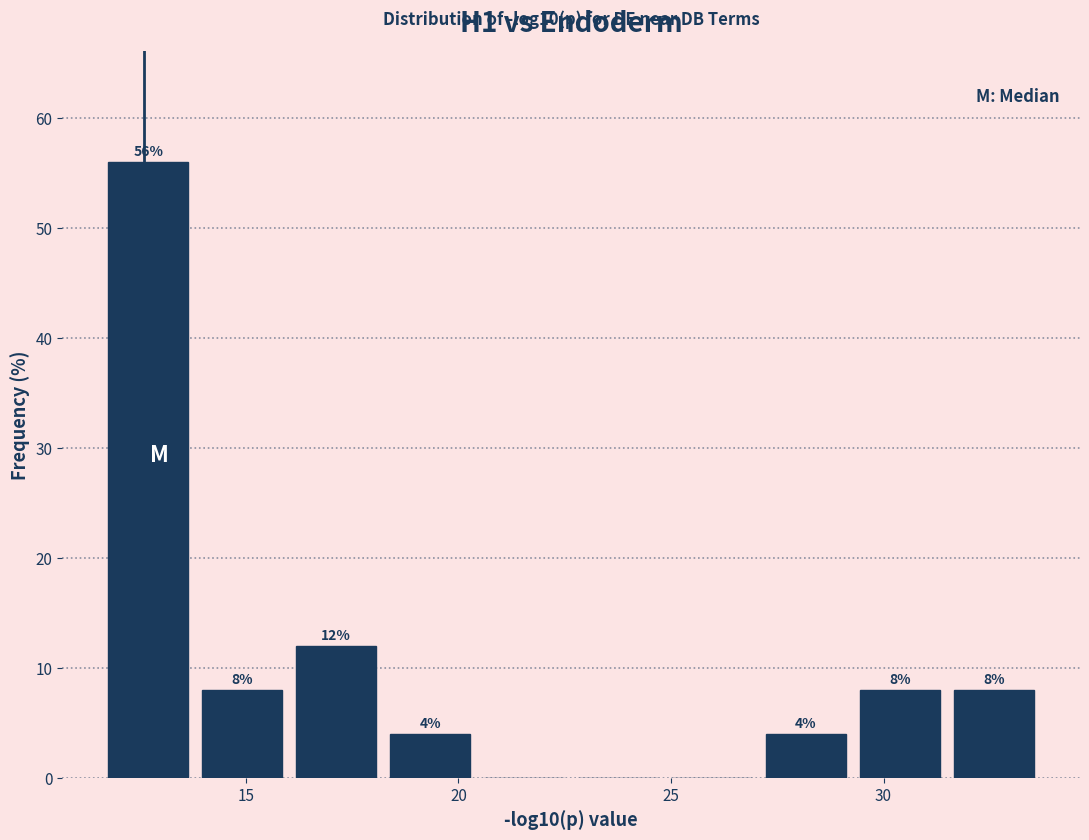

Over which range of the x-axis is the bar tallest?

11.5 to 14.0